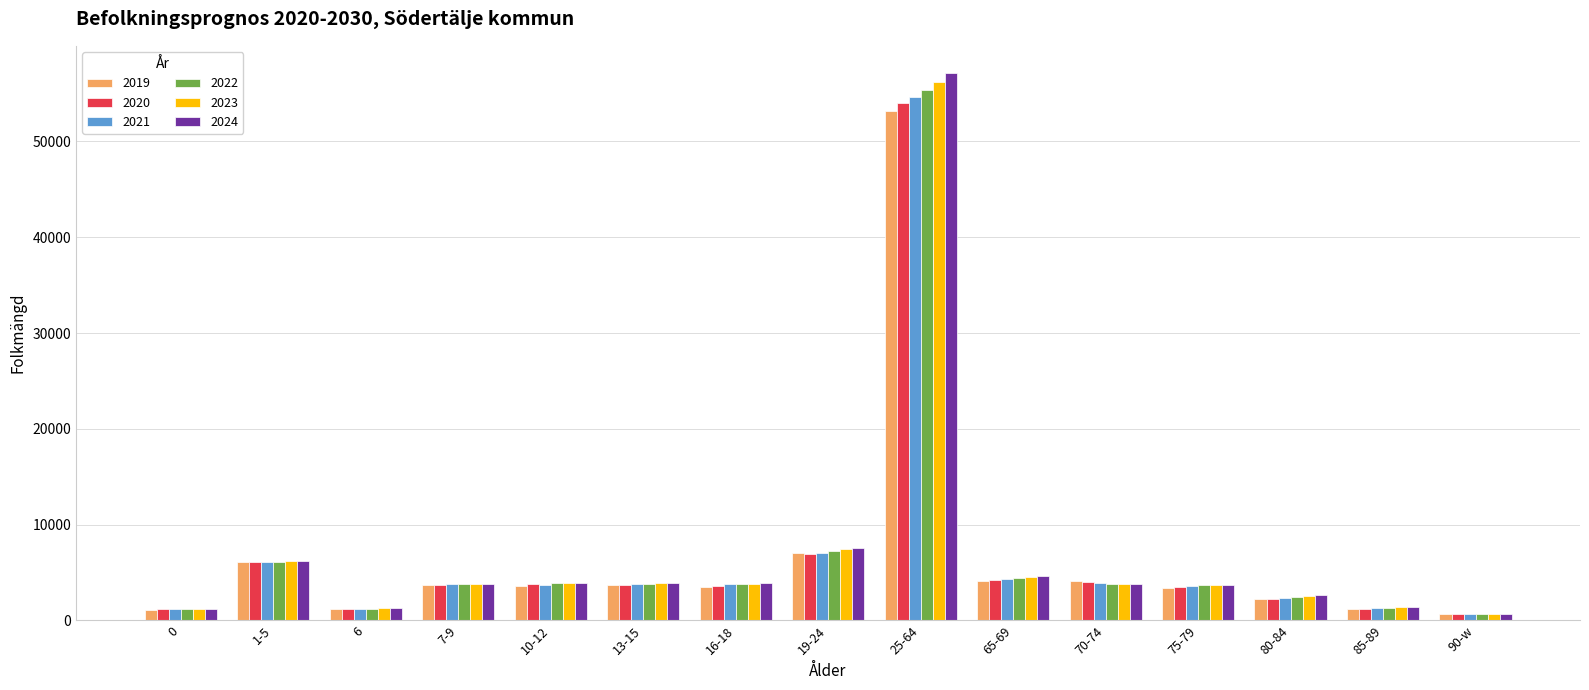

The value of 2024 at 13-15 is 3925. True or false?

True